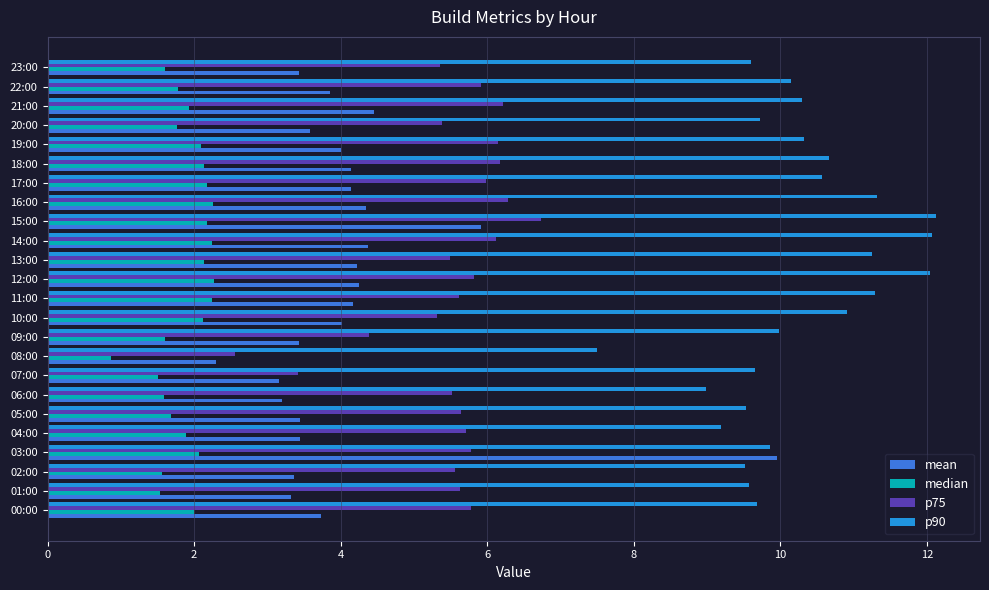

Is the value of median at 08:00 greater than the value of p75 at 23:00?

No